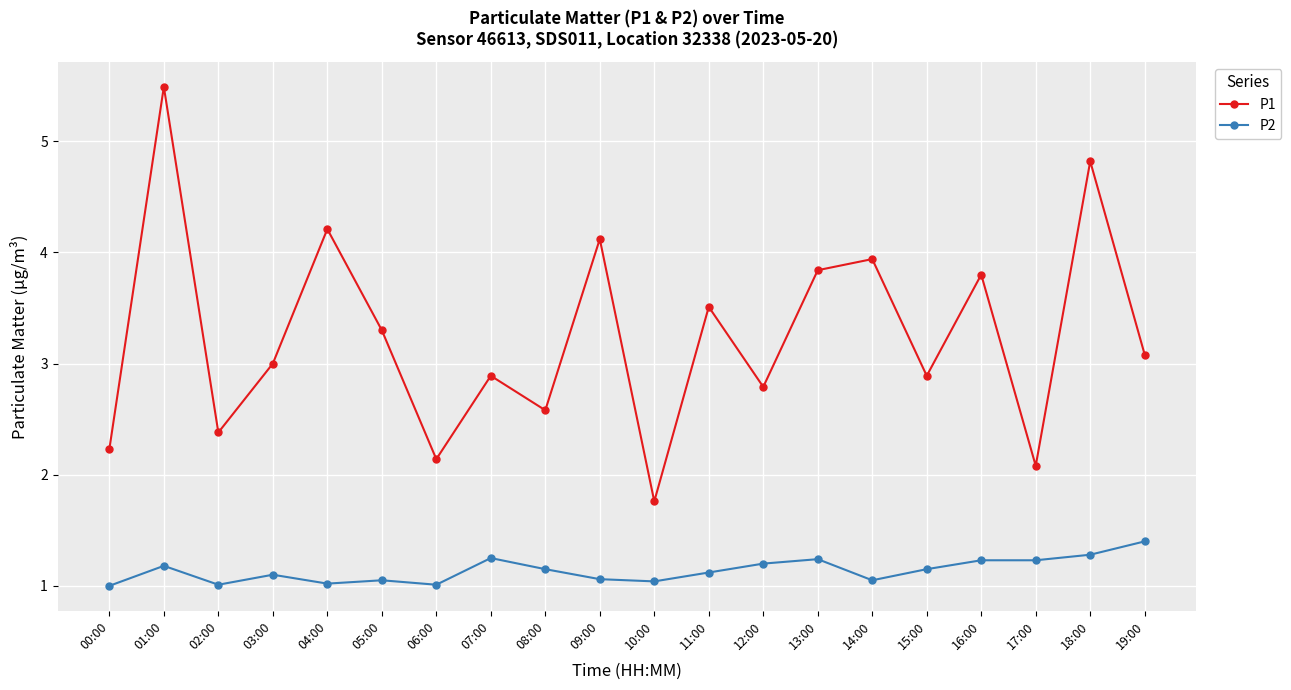

What are all the series names shown in the legend?

P1, P2